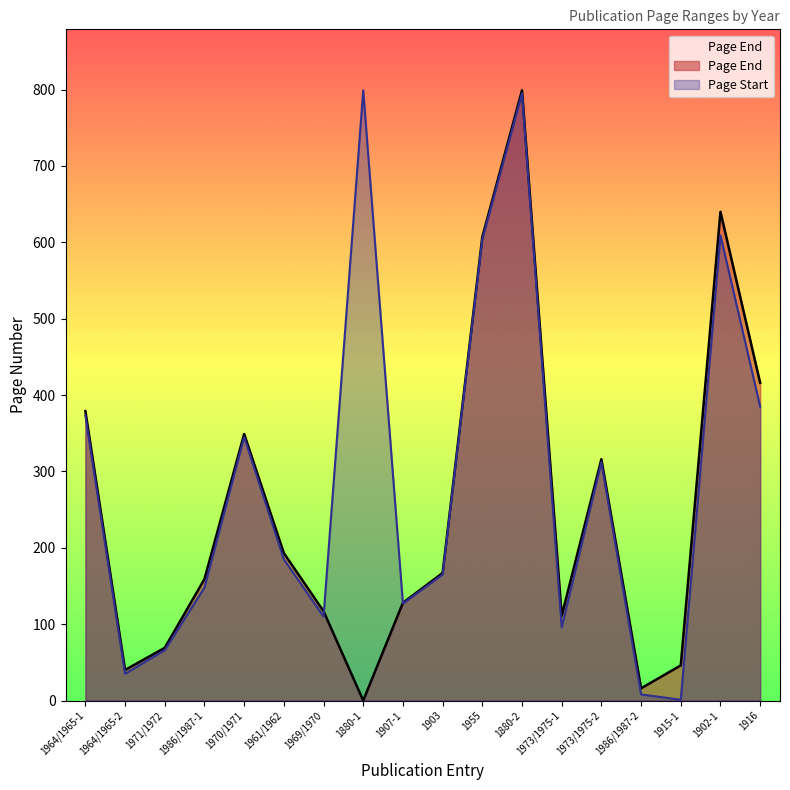

Count the number of data series in this chart.

2